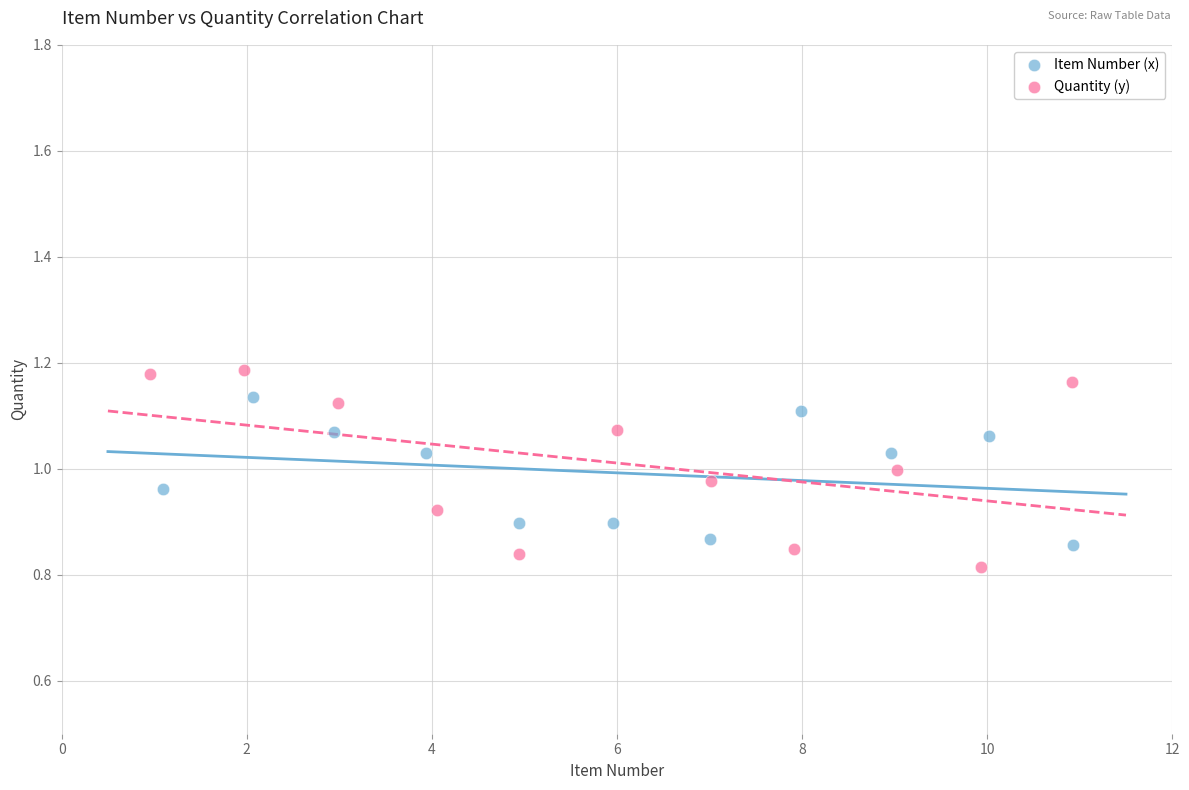

Which series reaches the minimum Y coordinate?

Quantity (y)